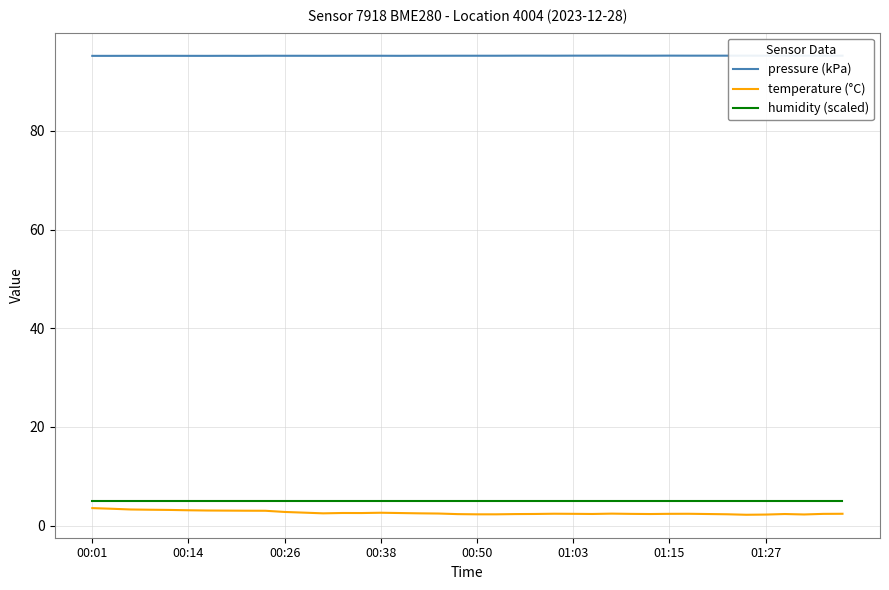

Is this an area chart (filled region under the line)?

No